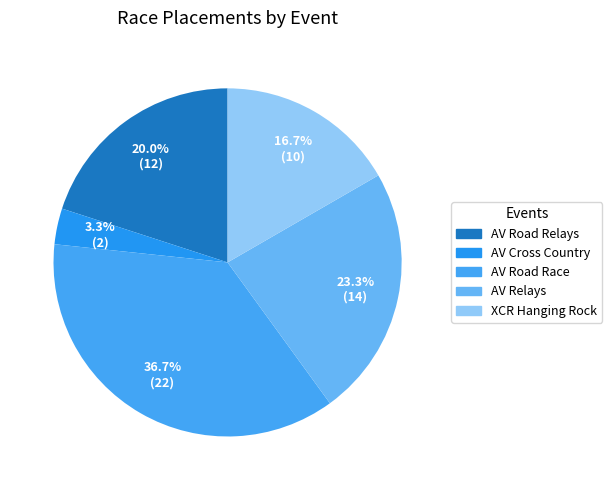

Count the number of slices in the pie.

5